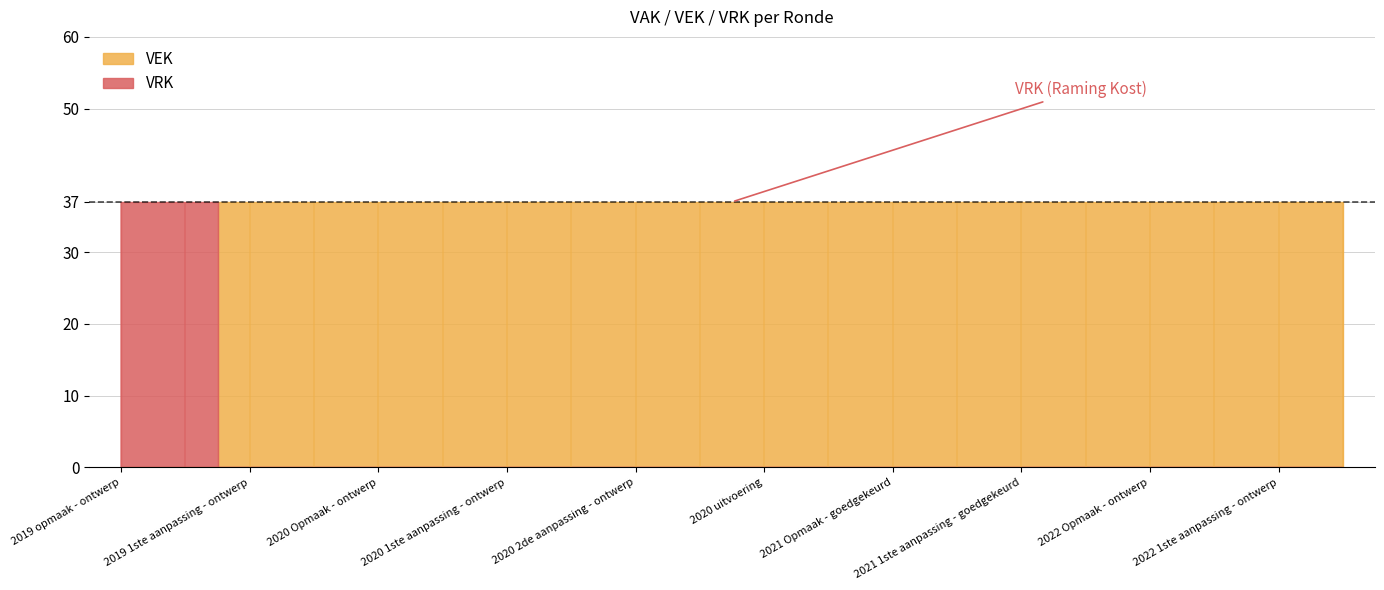

At which label does VRK reach its minimum?

2019 1ste aanpassing - ontwerp